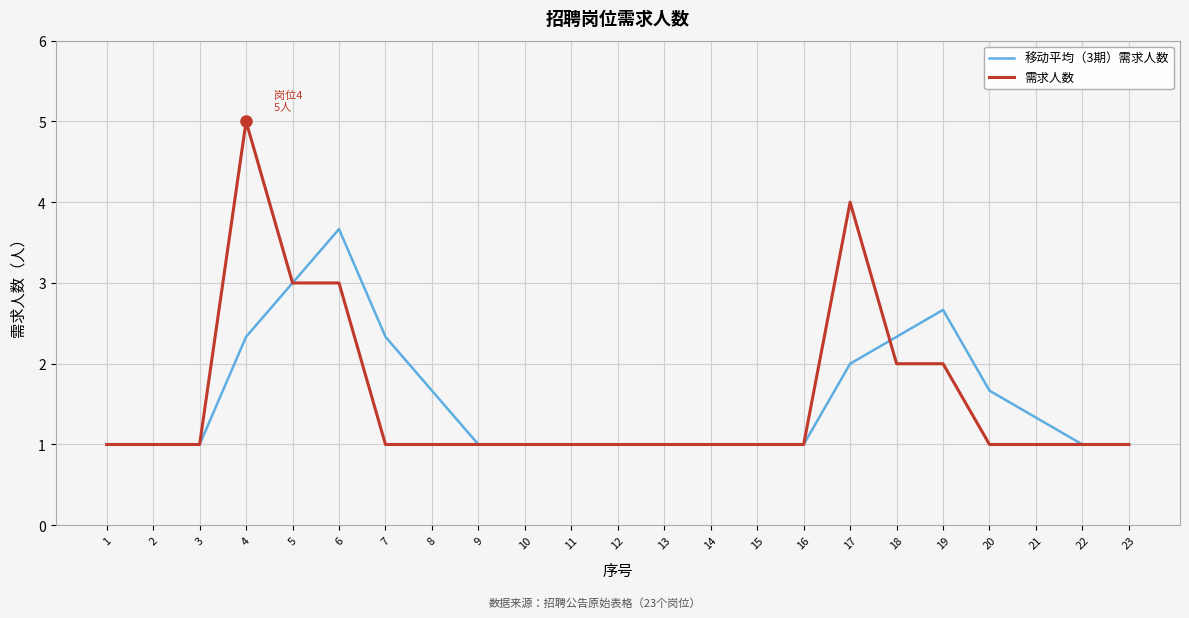

Reading right to left, extract all data points from this chart.

移动平均（3期）需求人数: 23=1.0	22=1.0	21=1.3	20=1.7	19=2.7	18=2.3	17=2.0	16=1.0	15=1.0	14=1.0	13=1.0	12=1.0	11=1.0	10=1.0	9=1.0	8=1.7	7=2.3	6=3.7	5=3.0	4=2.3	3=1.0	2=1.0	1=1.0
需求人数: 23=1.0	22=1.0	21=1.0	20=1.0	19=2.0	18=2.0	17=4.0	16=1.0	15=1.0	14=1.0	13=1.0	12=1.0	11=1.0	10=1.0	9=1.0	8=1.0	7=1.0	6=3.0	5=3.0	4=5.0	3=1.0	2=1.0	1=1.0